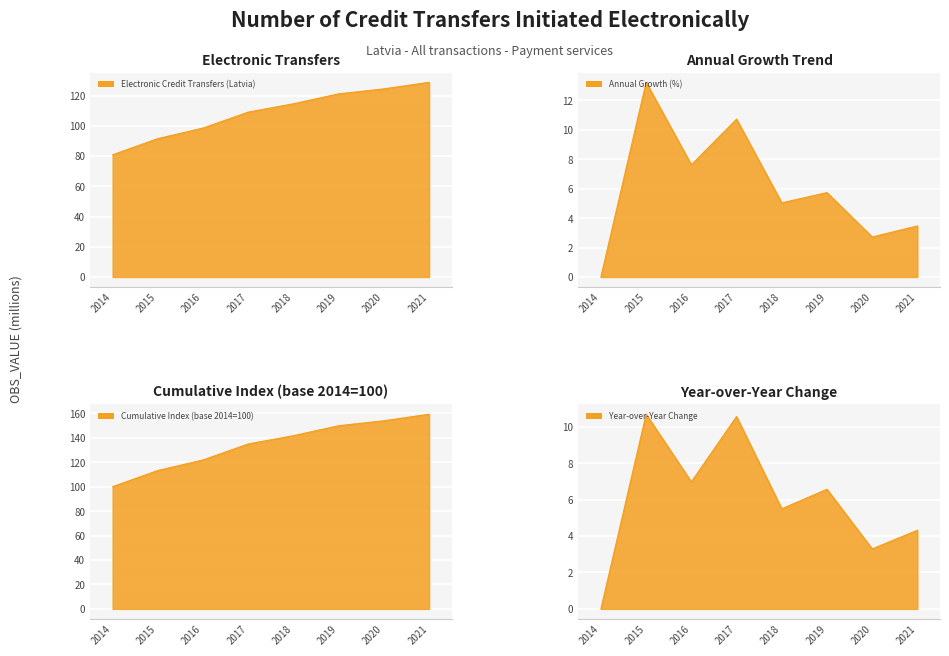

What is the sum of the Annual Growth (%) line values at 2015 and 2014?

13.2